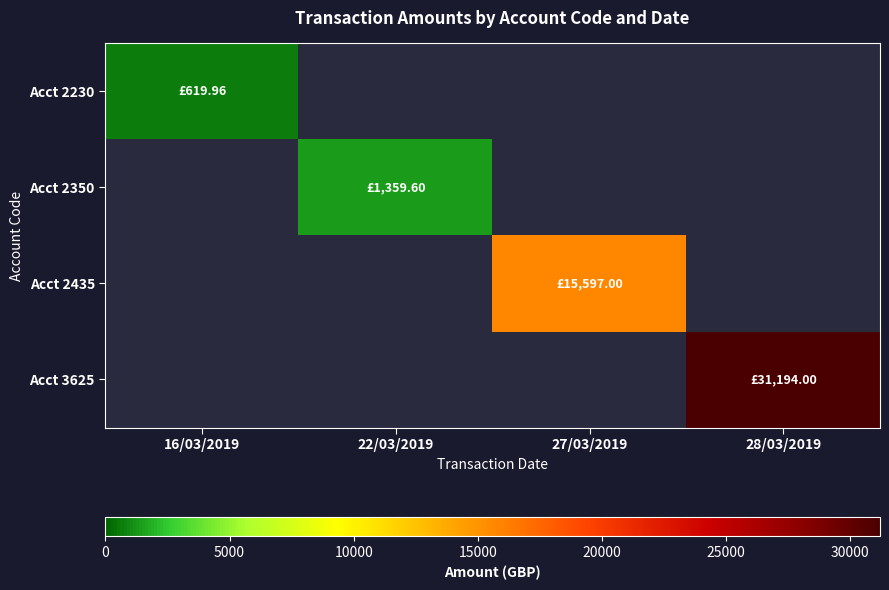

Which has a higher value, 27/03/2019 or 22/03/2019?

27/03/2019